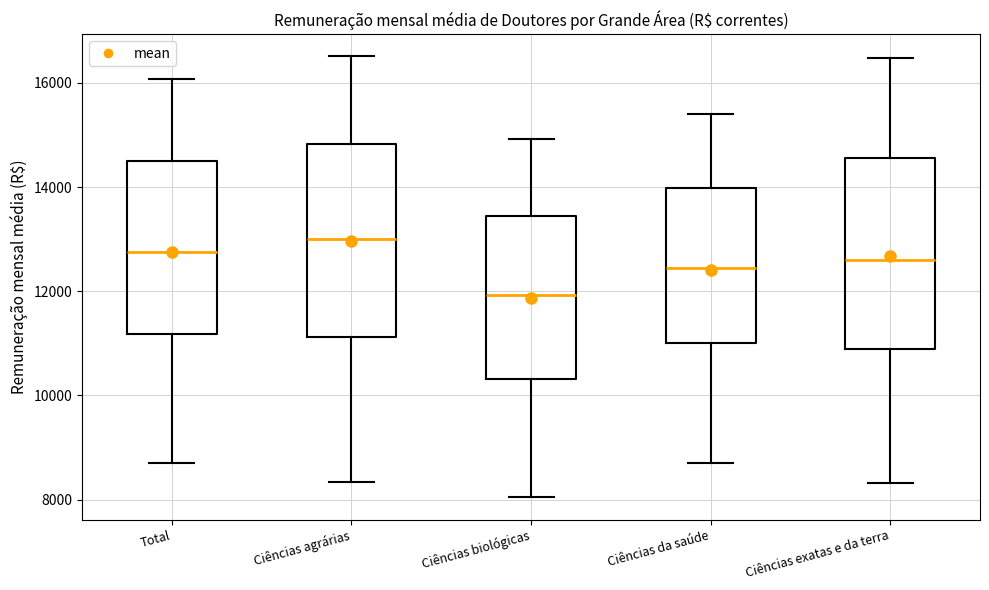

Which box's median line is the lowest?

Ciências biológicas